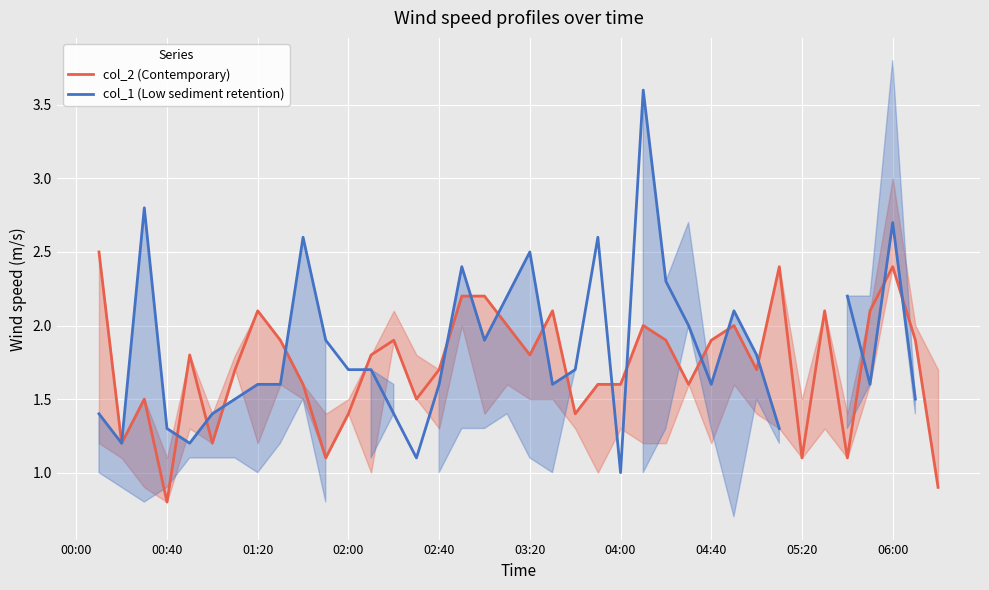

What is the approximate value of col_2 (Contemporary) at 06:00?

2.4